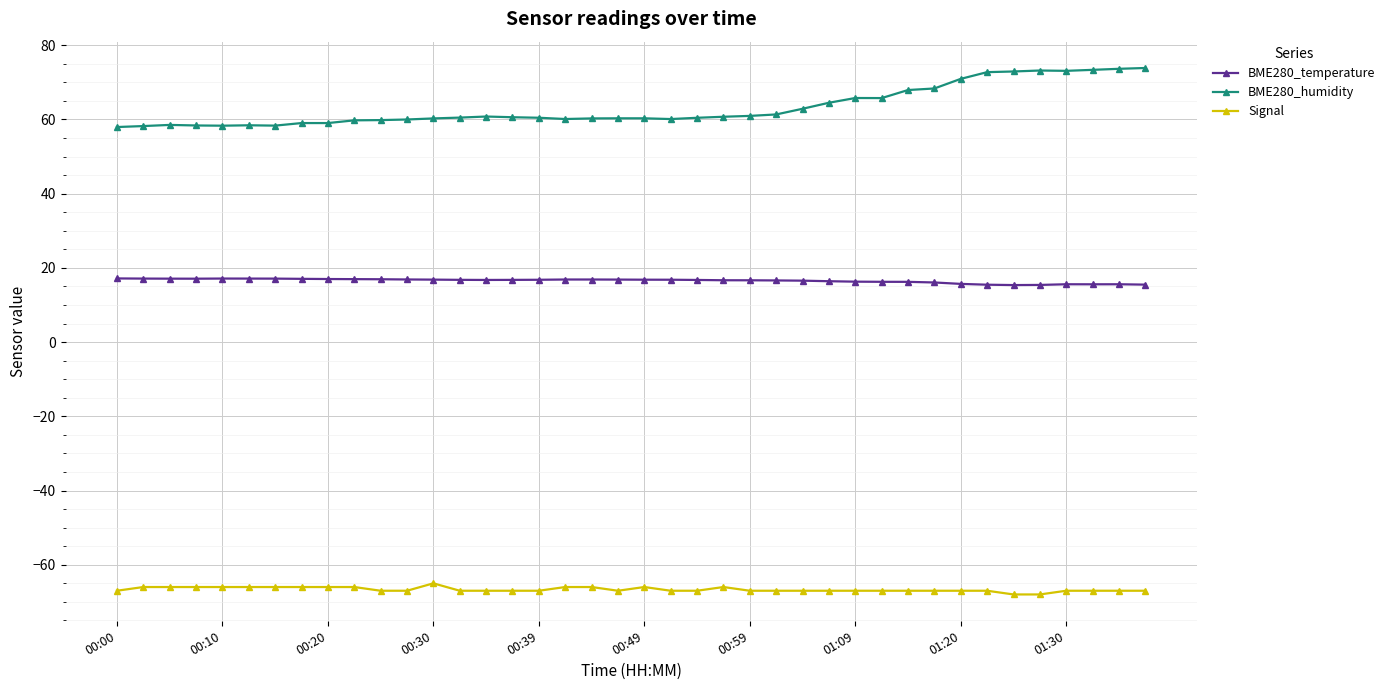

List the series in order of their overall mean, highest first.

BME280_humidity, BME280_temperature, Signal